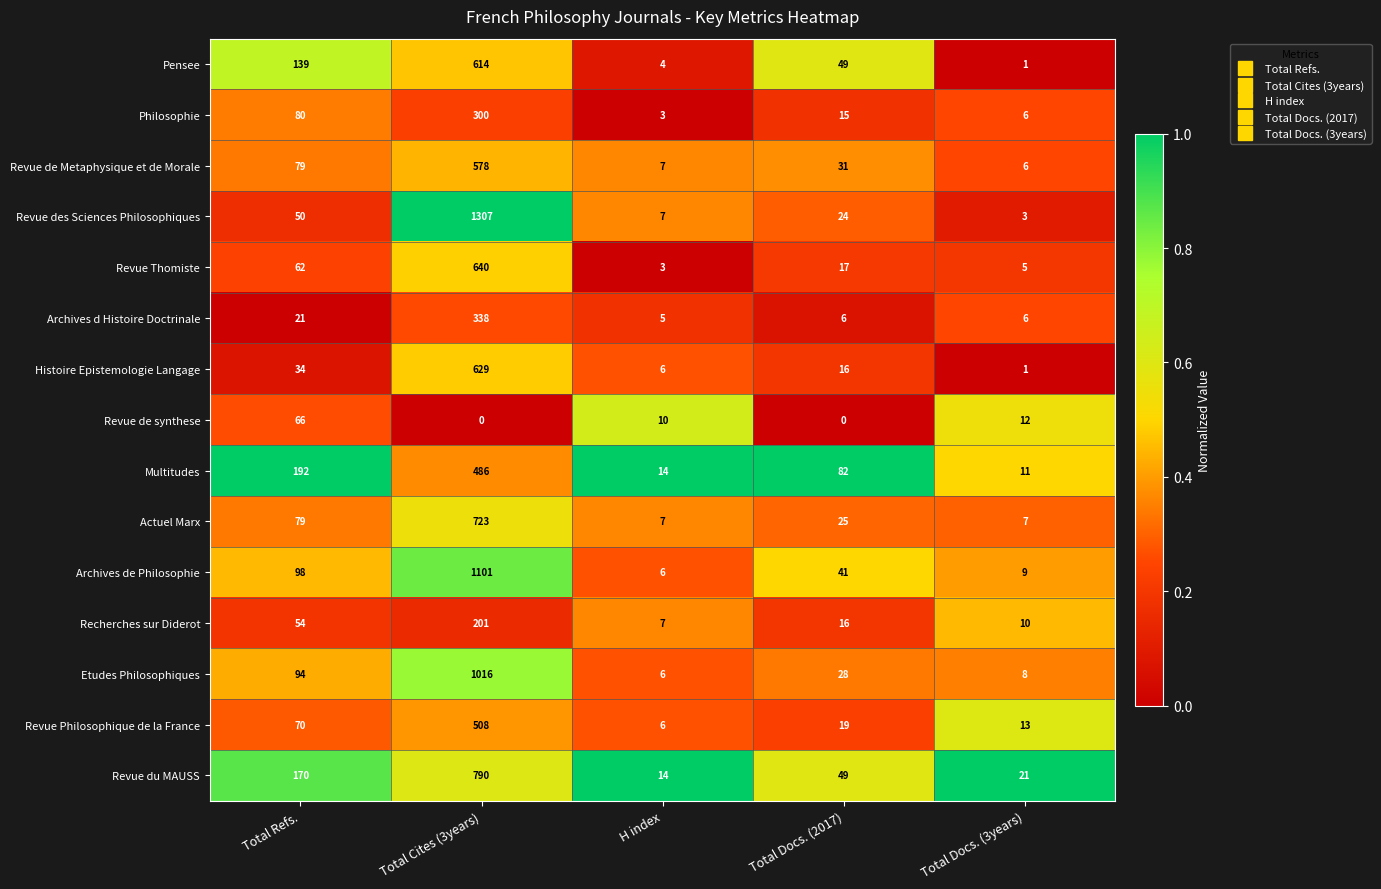

Which category has the lowest value in the Archives d Histoire Doctrinale series?

H index